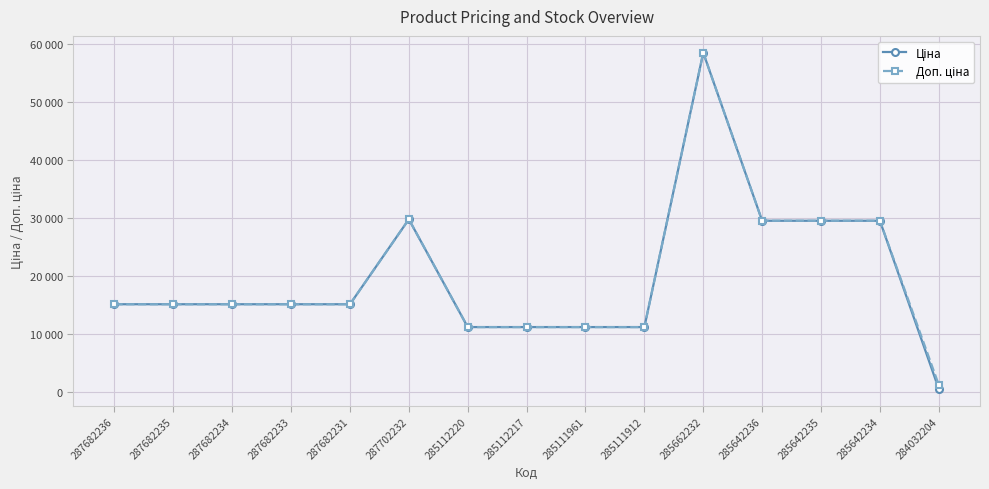

Is the value of Ціна at 285662232 greater than the value of Доп. ціна at 285642236?

Yes